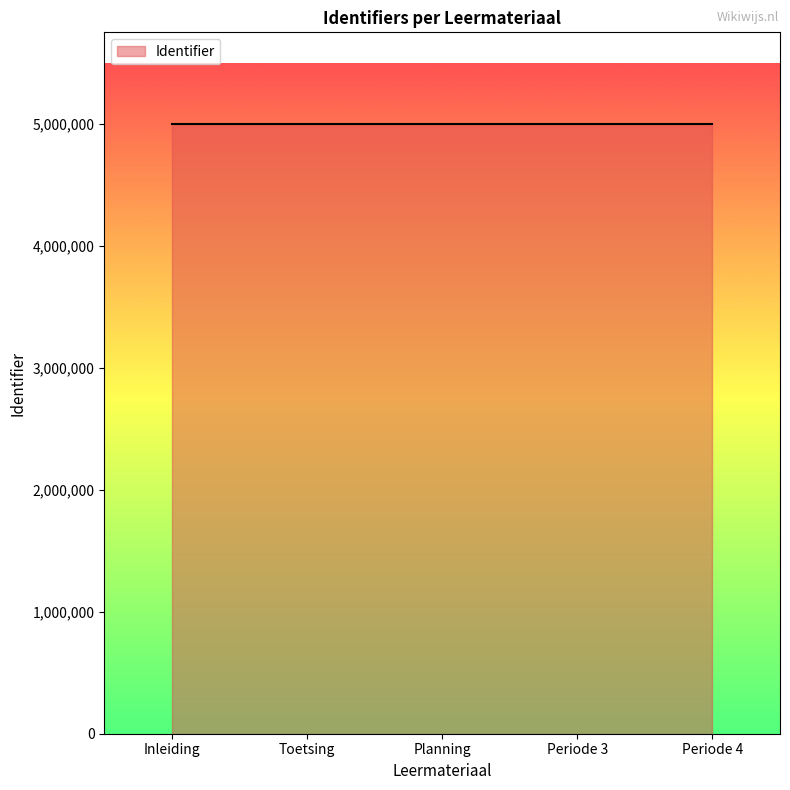

What is the minimum value shown in the chart?

4998678.0